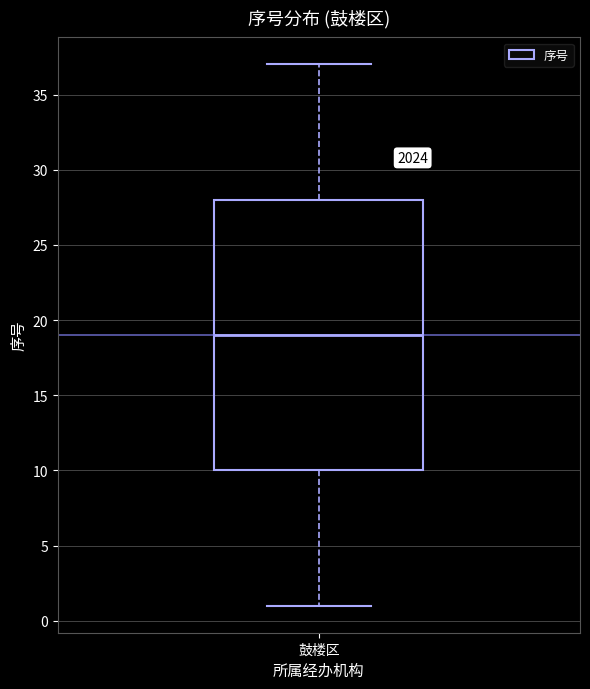

Where does the upper whisker of the box for 鼓楼区 end on the y-axis? The values are not printed on the chart, so give them approximately, as read against the axis.

37